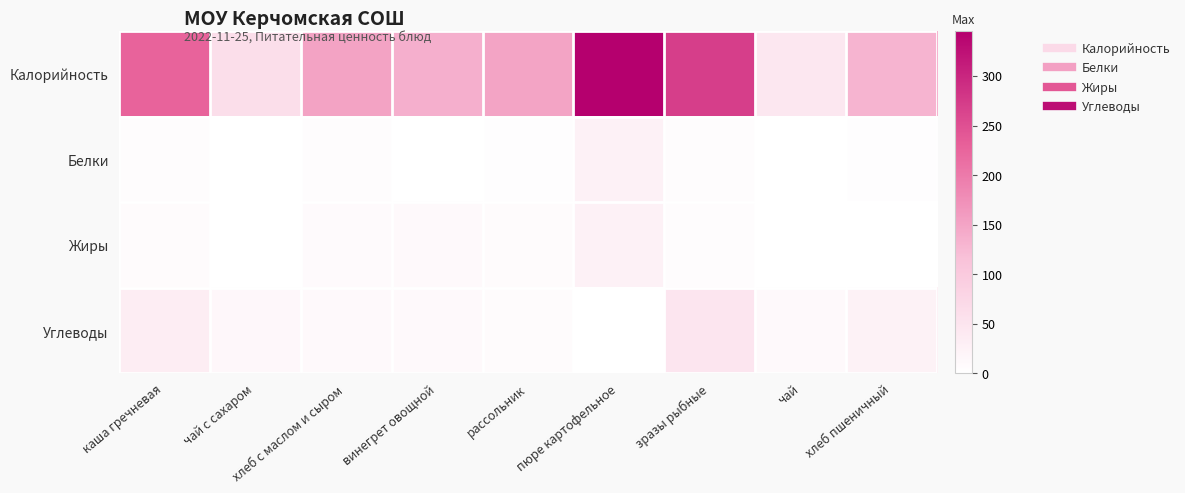

Between хлеб пшеничный and каша гречневая, which is larger?

каша гречневая